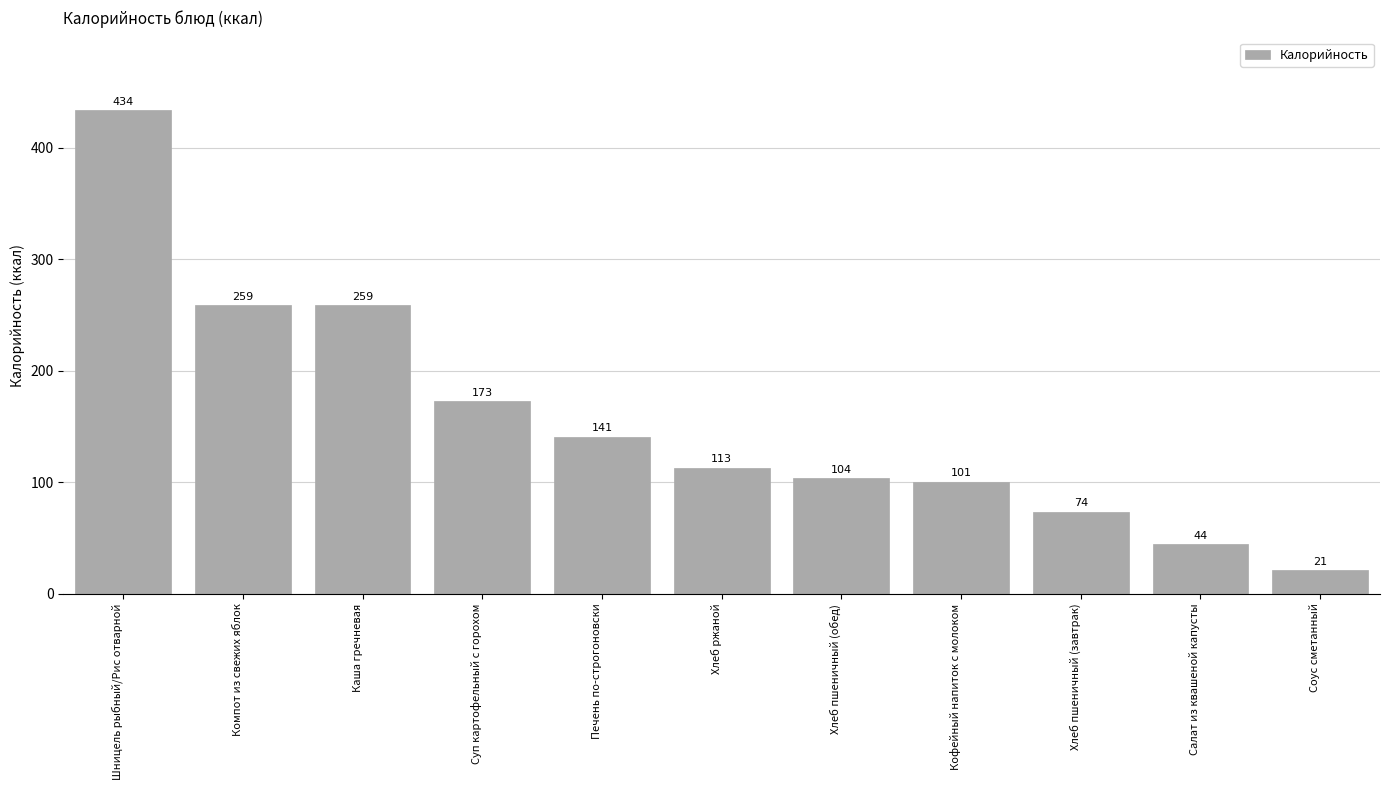

At which category does the chart reach its peak across all series?

Шницель рыбный/Рис отварной